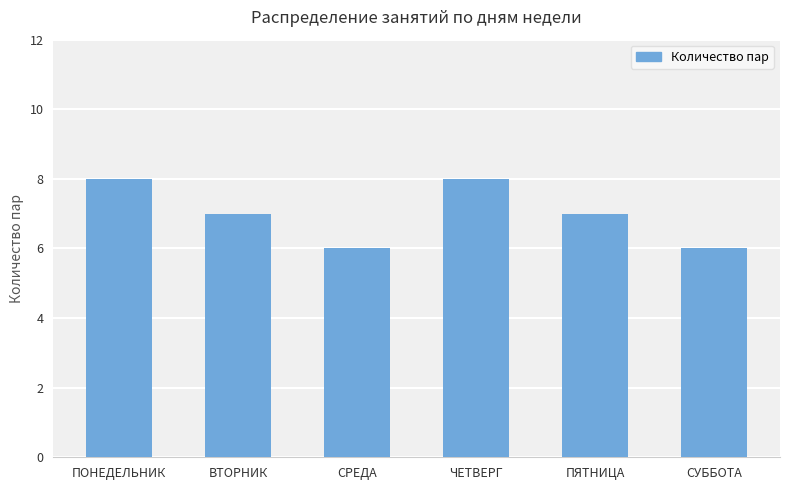

Is it true that the value at ПОНЕДЕЛЬНИК is 8?

True